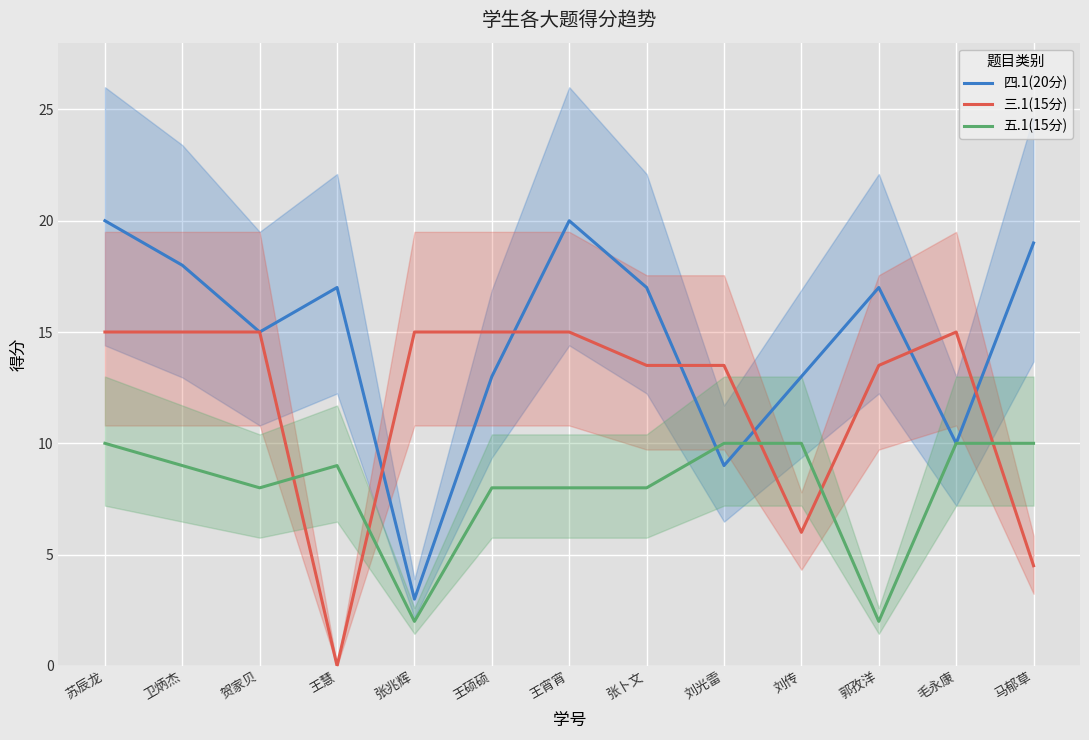

Reading left to right, what are all the values shown in this chart?

四.1(20分): 20.0	18.0	15.0	17.0	3.0	13.0	20.0	17.0	9.0	13.0	17.0	10.0	19.0
三.1(15分): 15.0	15.0	15.0	0.0	15.0	15.0	15.0	13.5	13.5	6.0	13.5	15.0	4.5
五.1(15分): 10.0	9.0	8.0	9.0	2.0	8.0	8.0	8.0	10.0	10.0	2.0	10.0	10.0